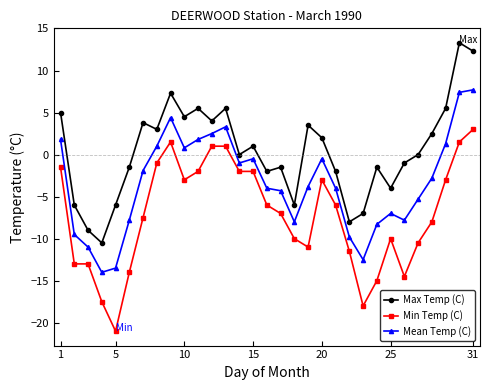

What is the maximum value for Max Temp (C)?

13.3